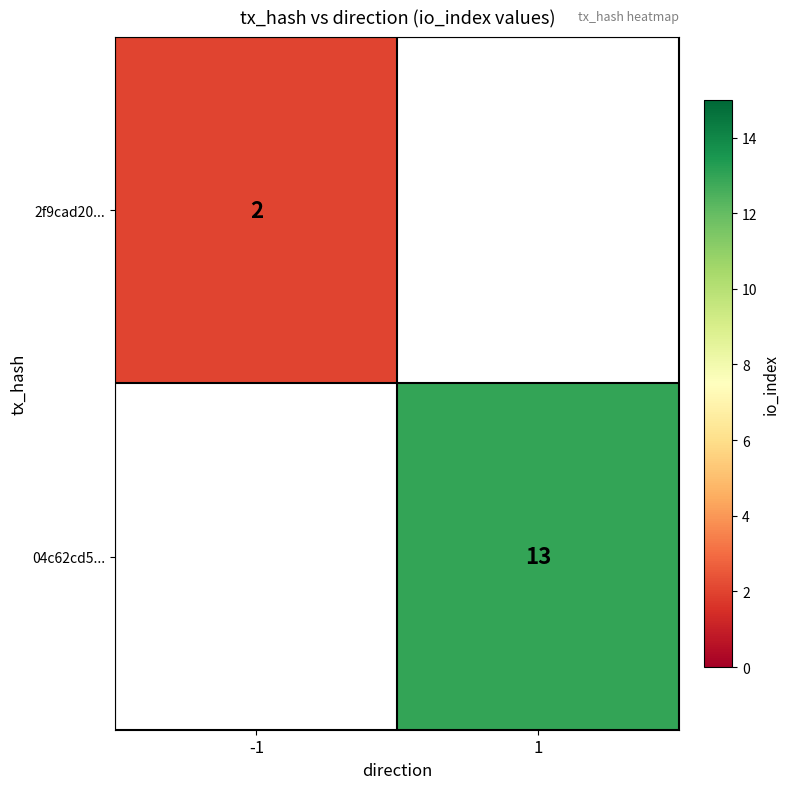

What is the smallest value displayed?

2.0